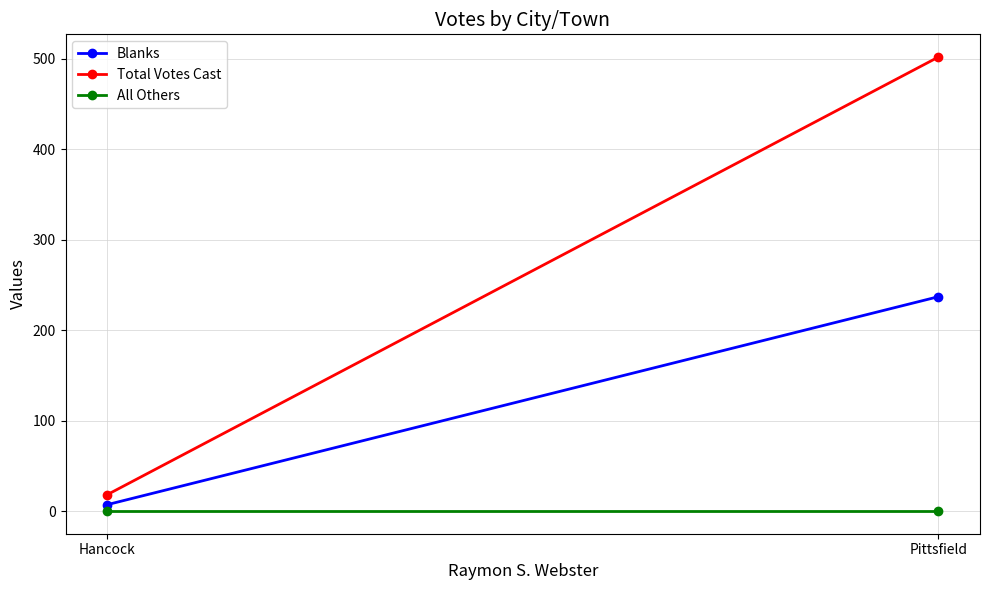

Is it true that Total Votes Cast equals 25 at Hancock?

False